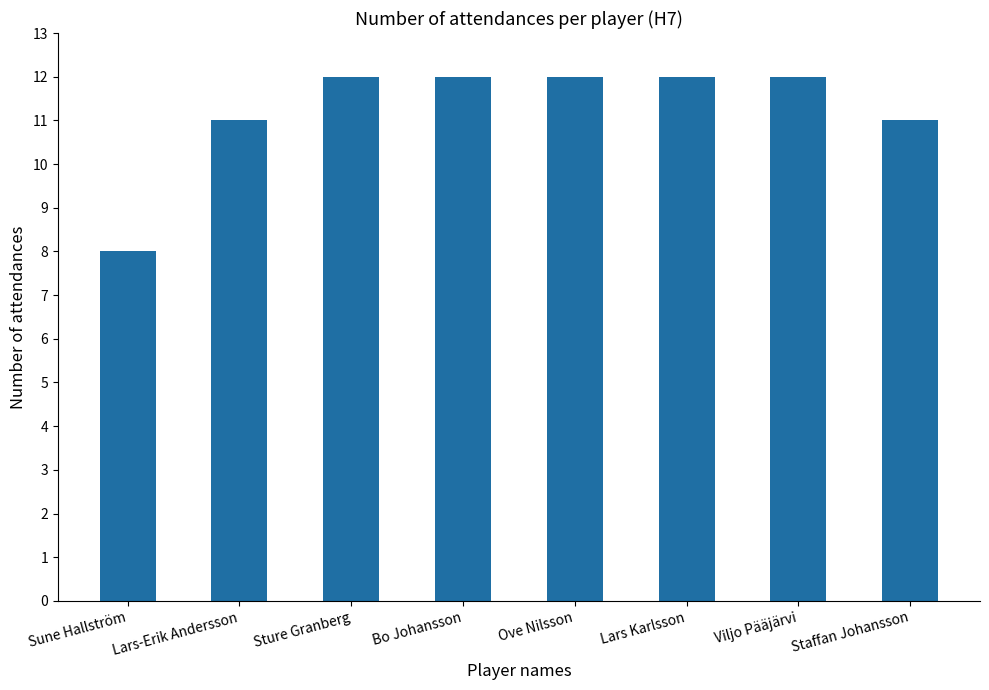

Reading left to right, what are all the values shown in this chart?

8	11	12	12	12	12	12	11